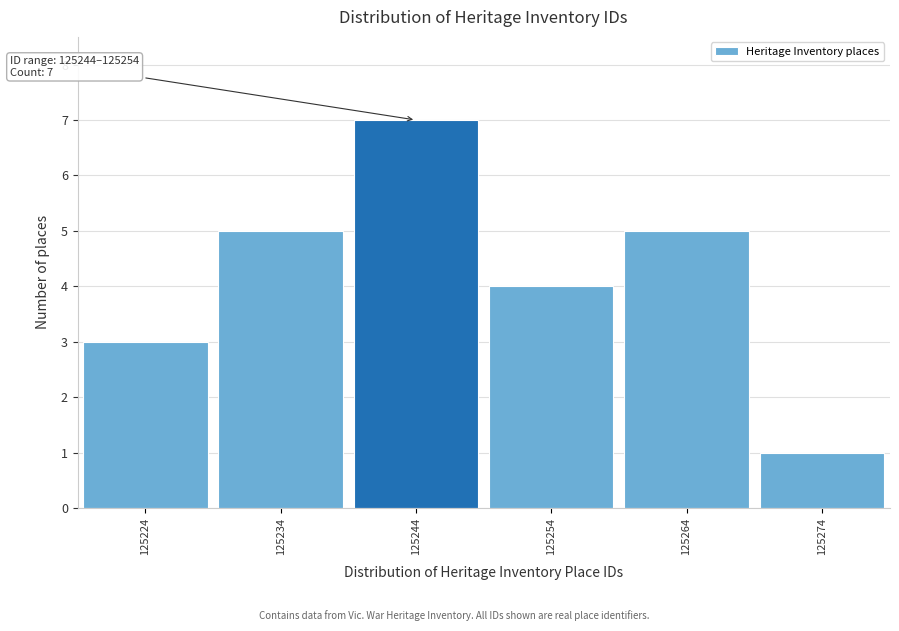

Reading left to right, extract all data points from this chart.

125224=3	125234=5	125244=7	125254=4	125264=5	125274=1